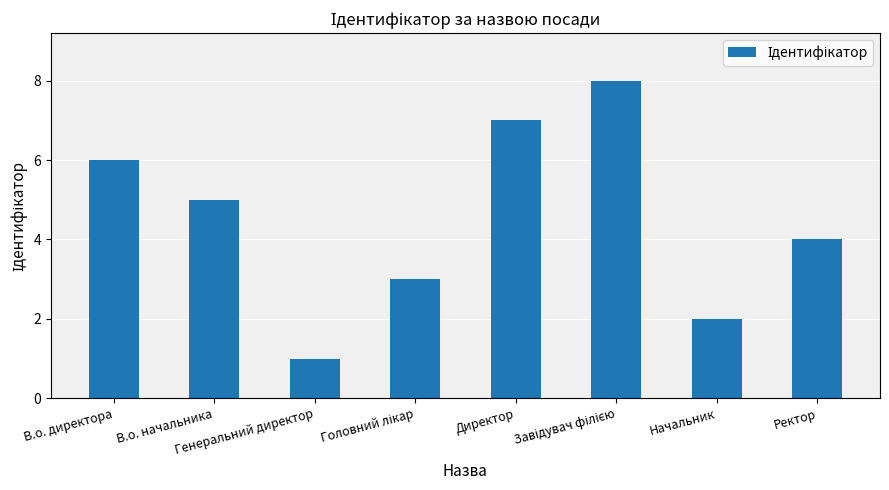

What is the difference between the maximum and minimum values?

7